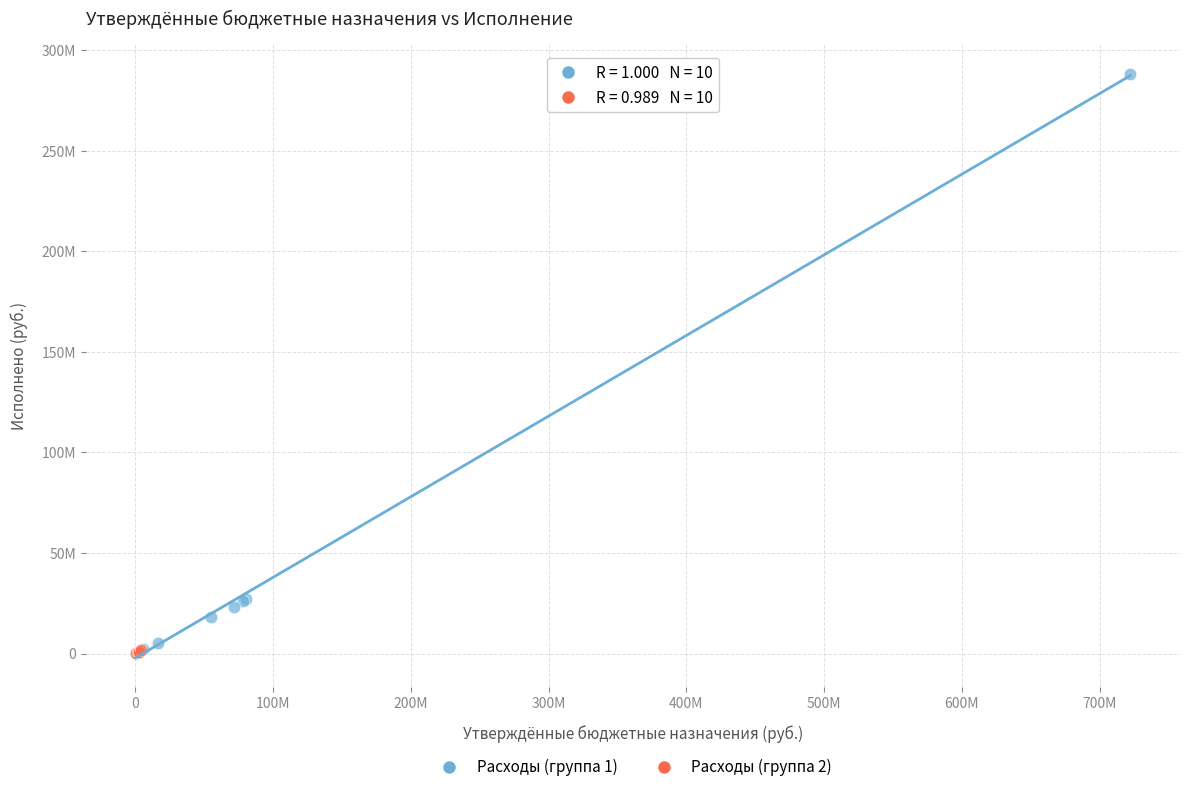

What are all the series names shown in the legend?

Расходы (группа 1), Расходы (группа 2)